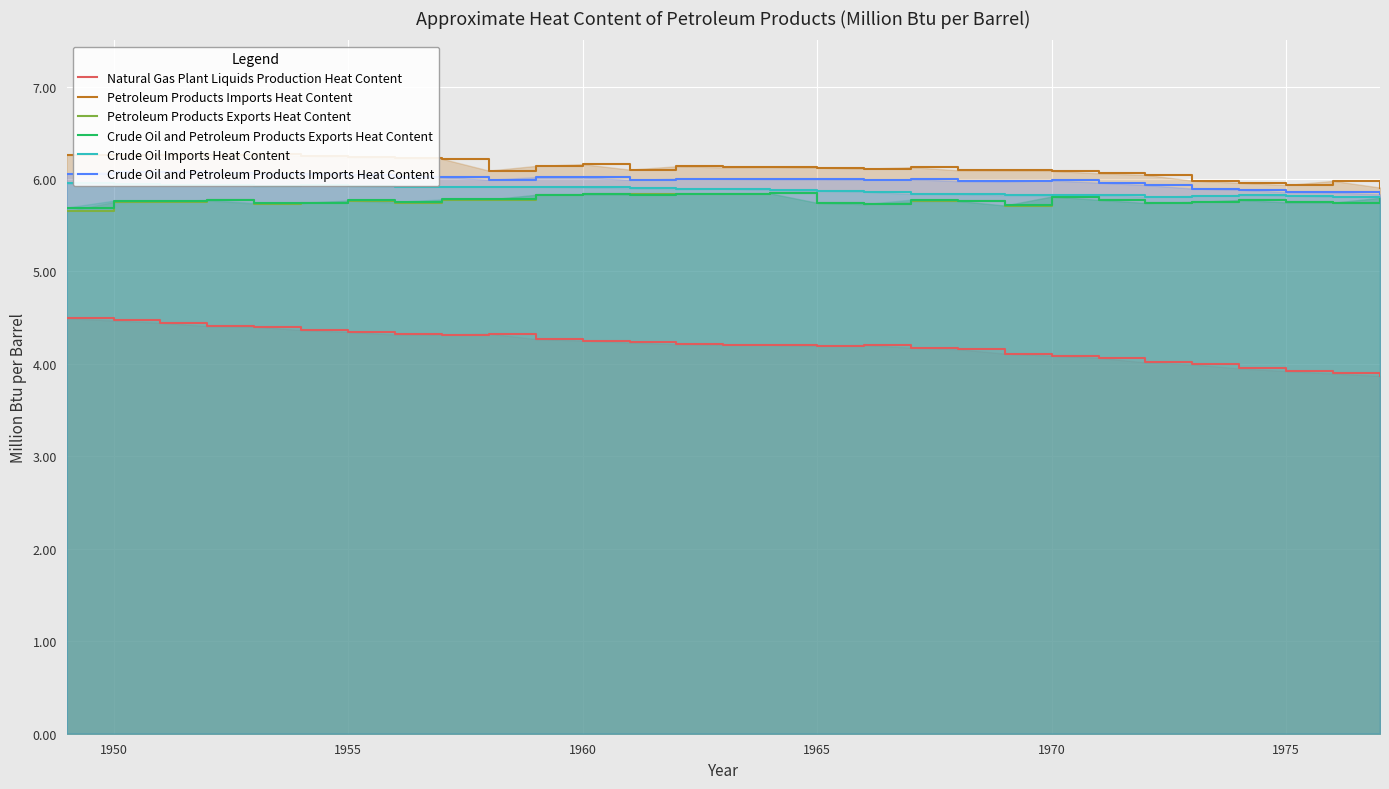

What is the value of the Petroleum Products Exports Heat Content point at the 24th from the left?

5.7